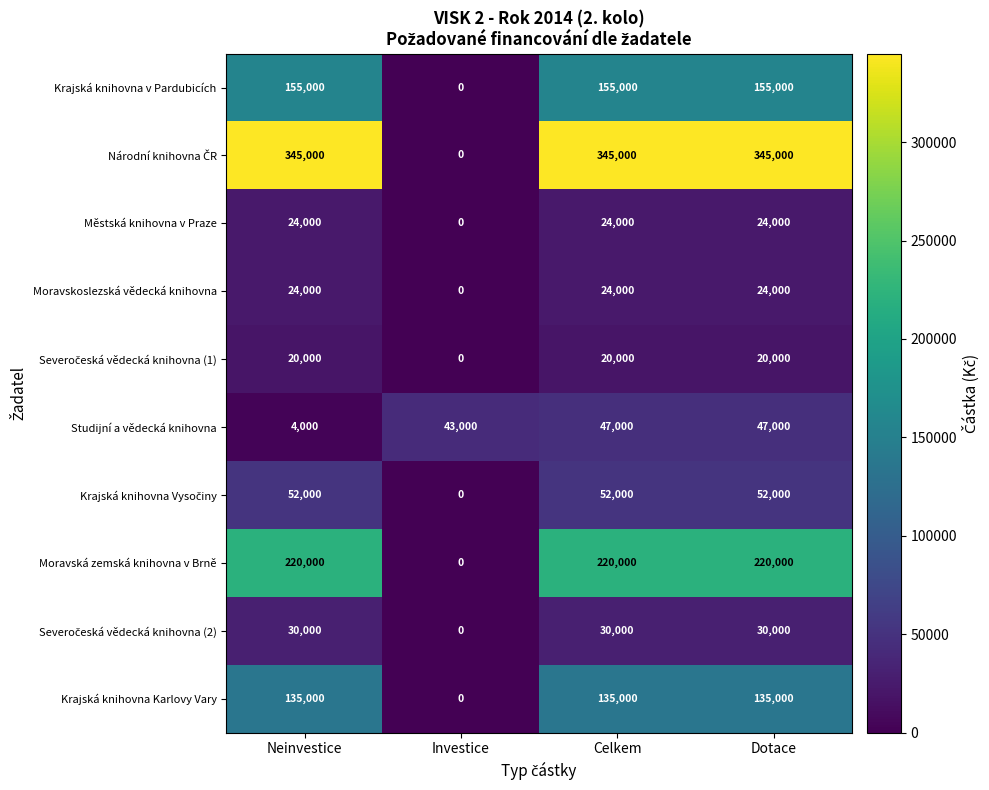

The value of Městská knihovna v Praze at Celkem is 24000. True or false?

True